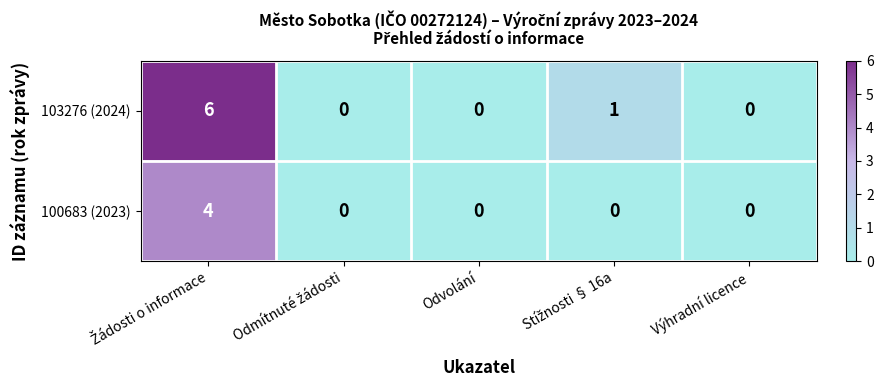

List the series in order of their overall mean, lowest first.

100683 (2023), 103276 (2024)